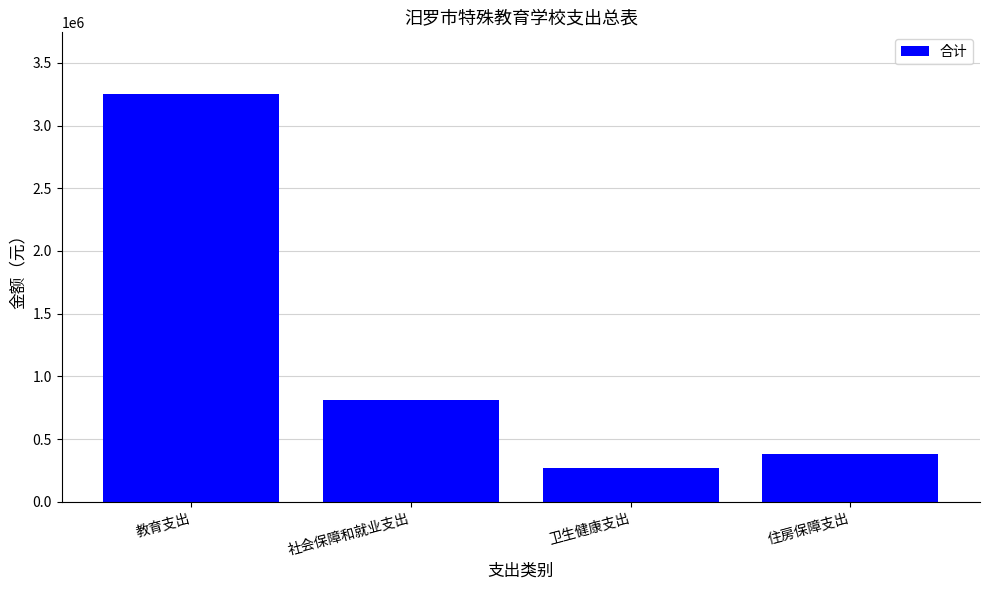

List the labels in order of value, smallest first.

卫生健康支出, 住房保障支出, 社会保障和就业支出, 教育支出